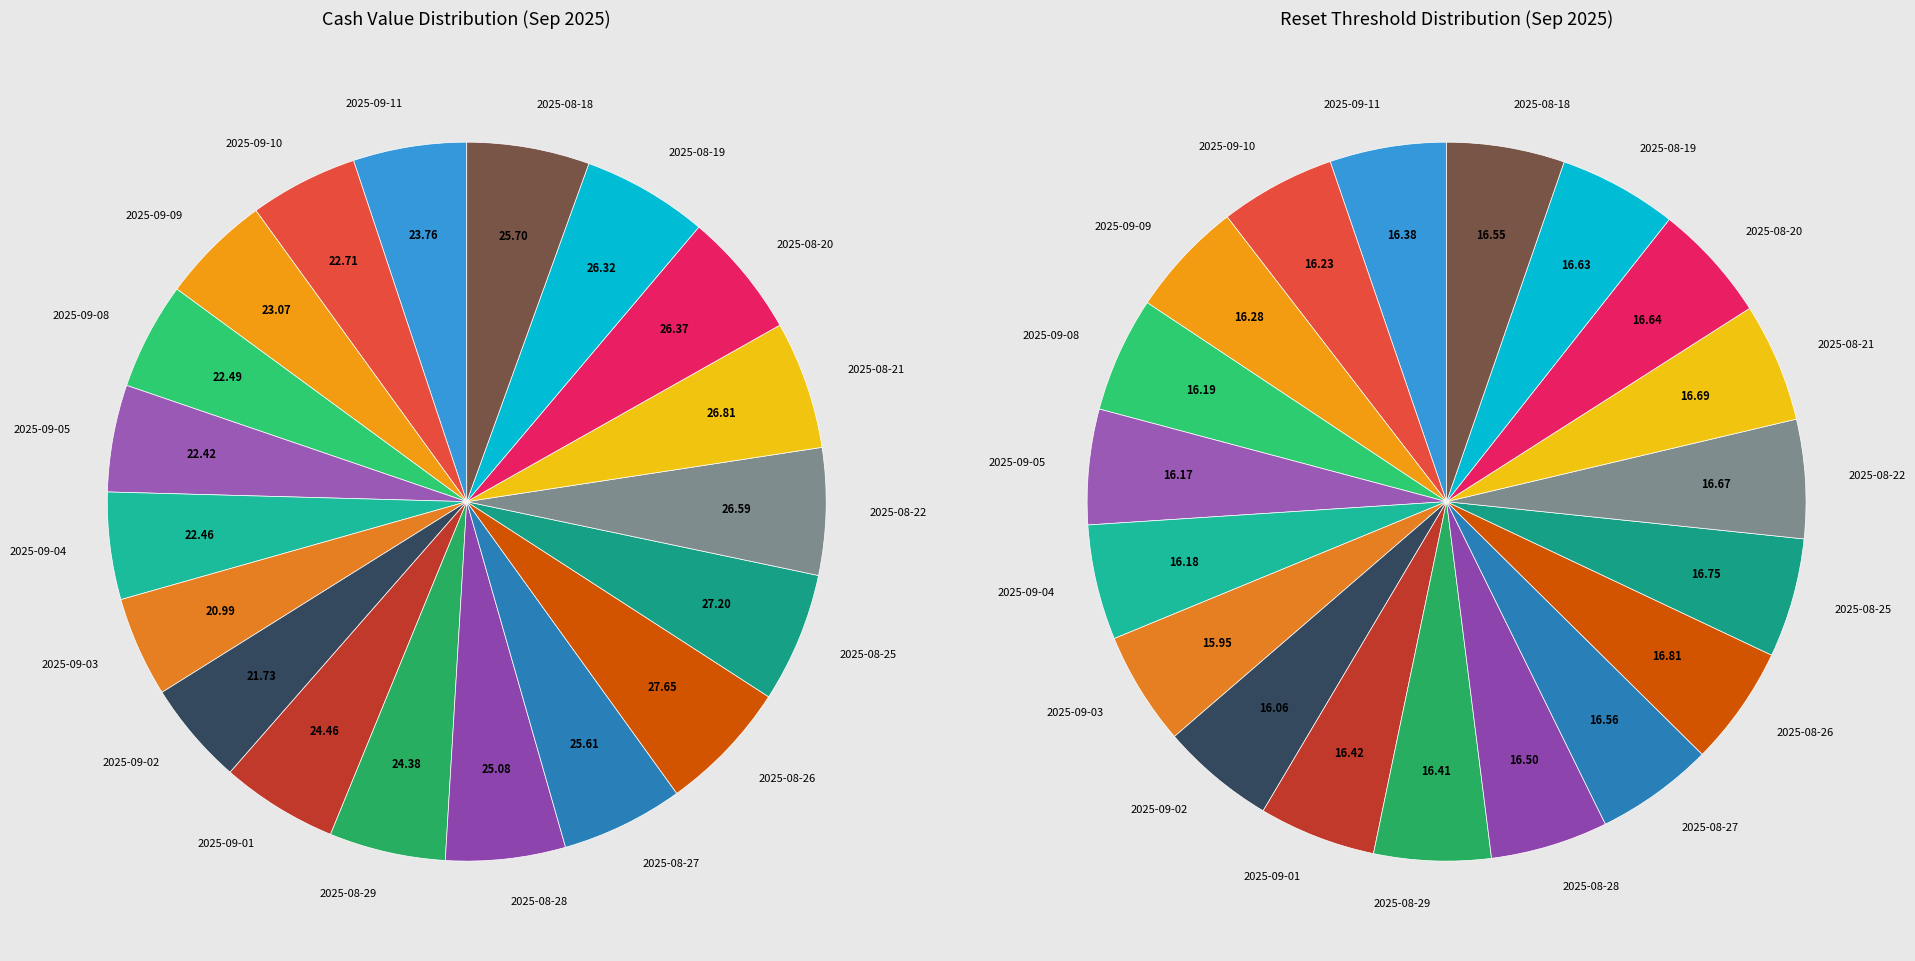

Which category has the smallest portion of the pie?

2025-09-03